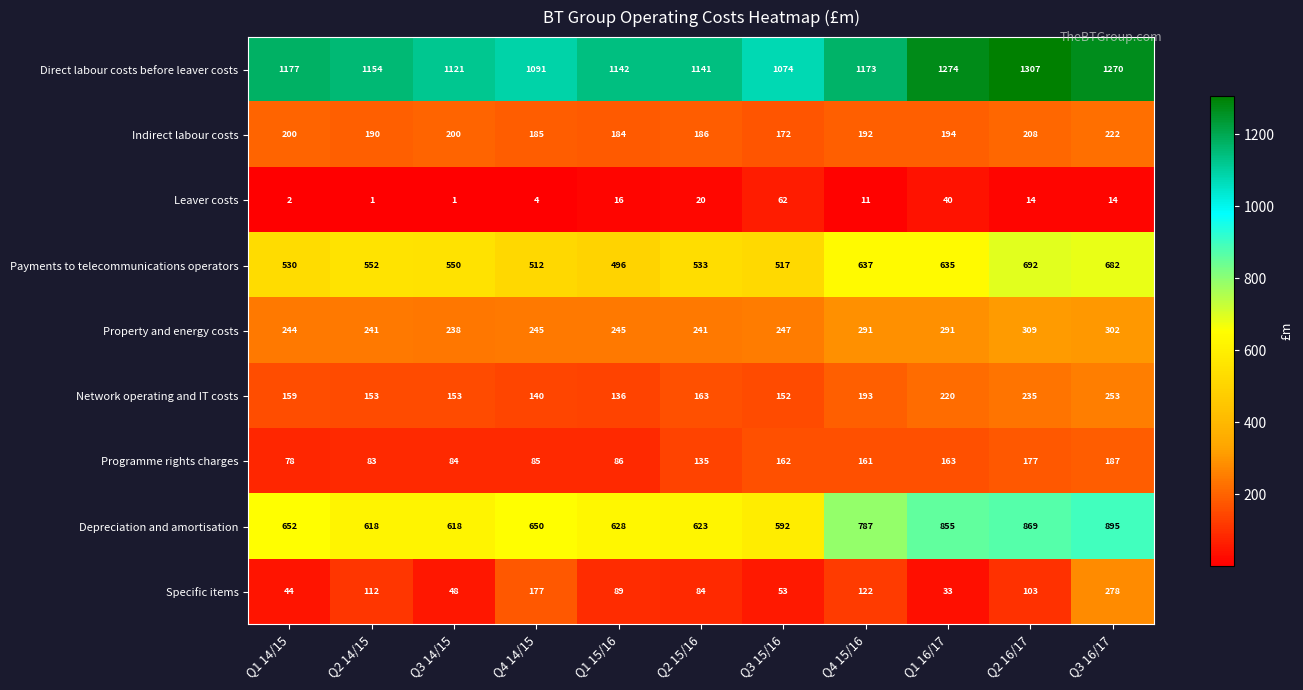

Between Q2 14/15 and Q1 15/16, which series saw the biggest shift?

Payments to telecommunications operators